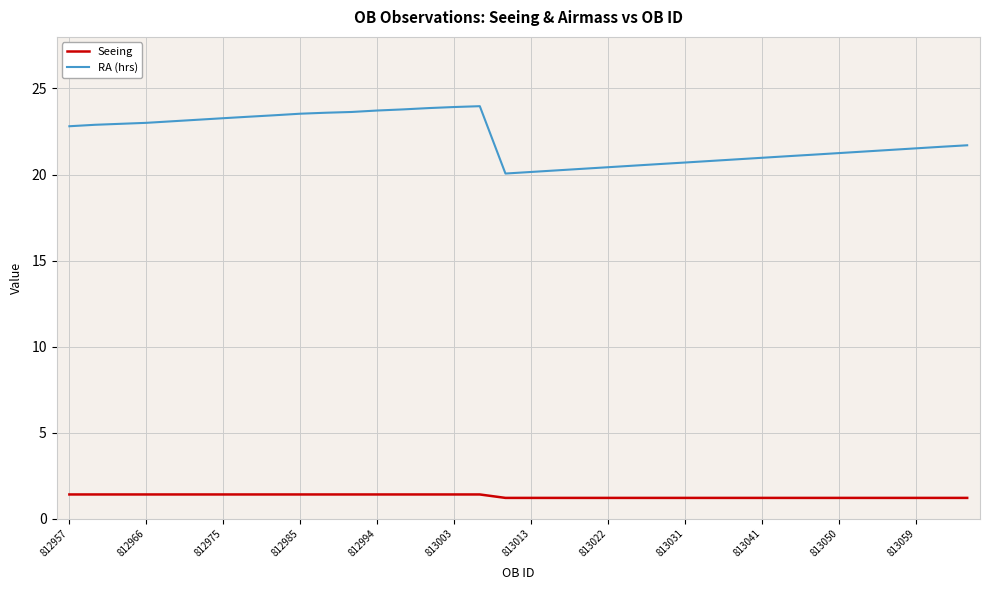

True or false: Seeing and RA (hrs) cross at least once.

False